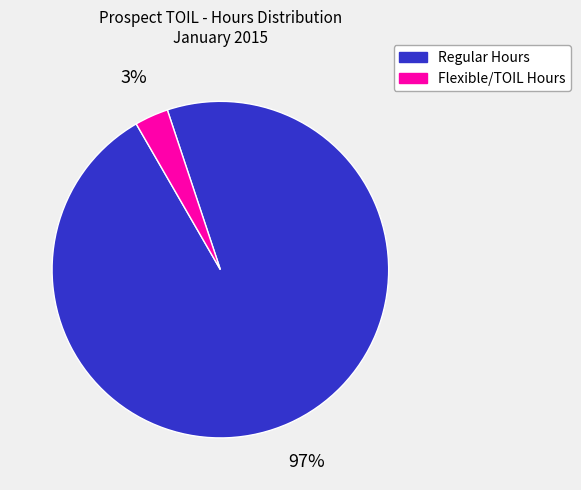

How many slices are in this pie chart?

2